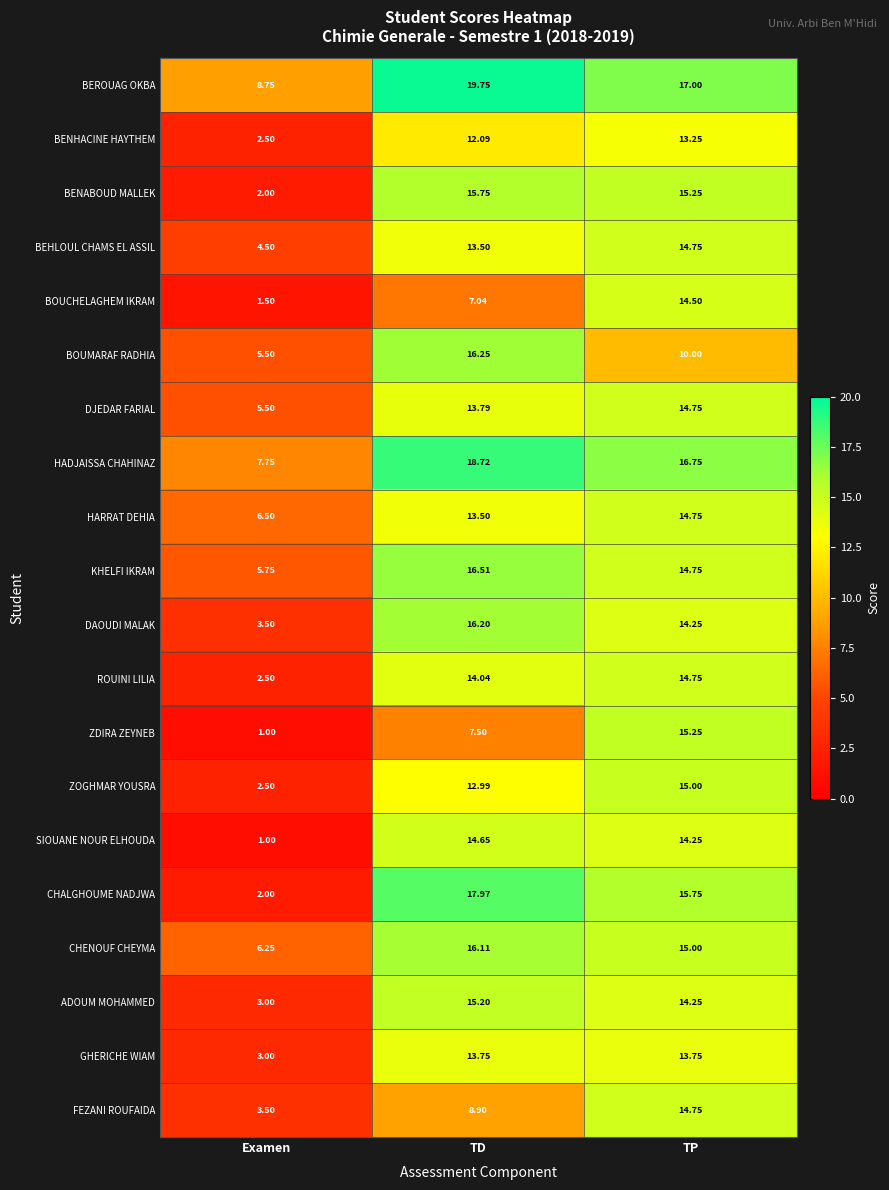

Which series has the largest range (max minus min)?

CHALGHOUME NADJWA